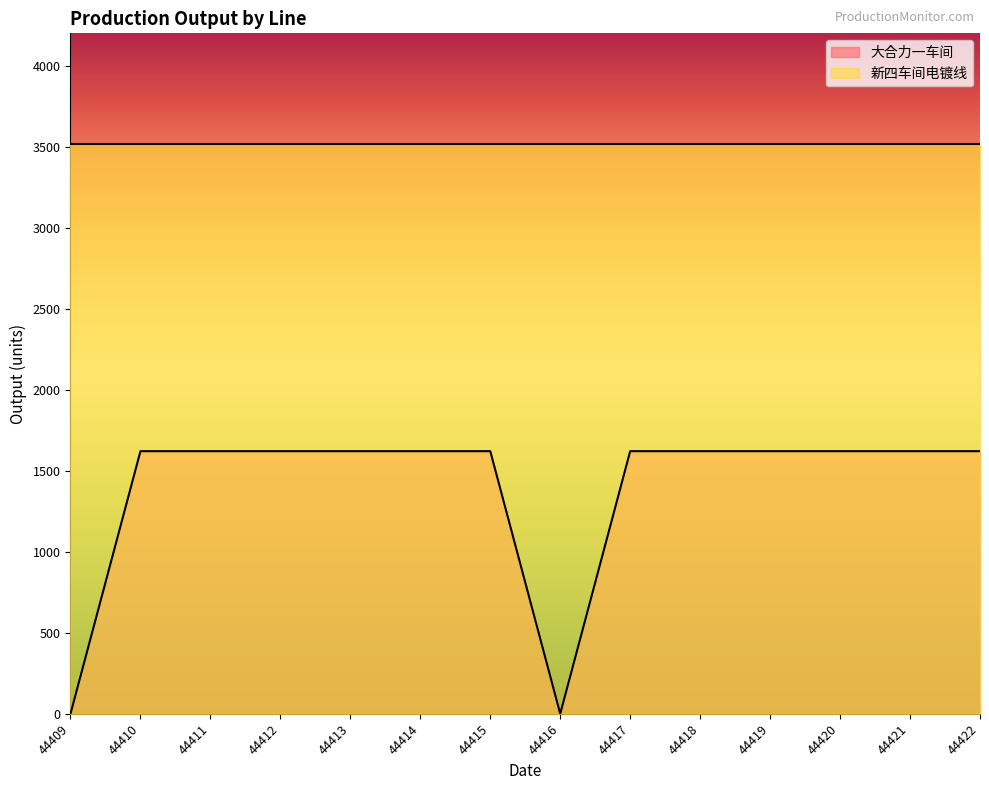

Count the number of categories in the chart.

14